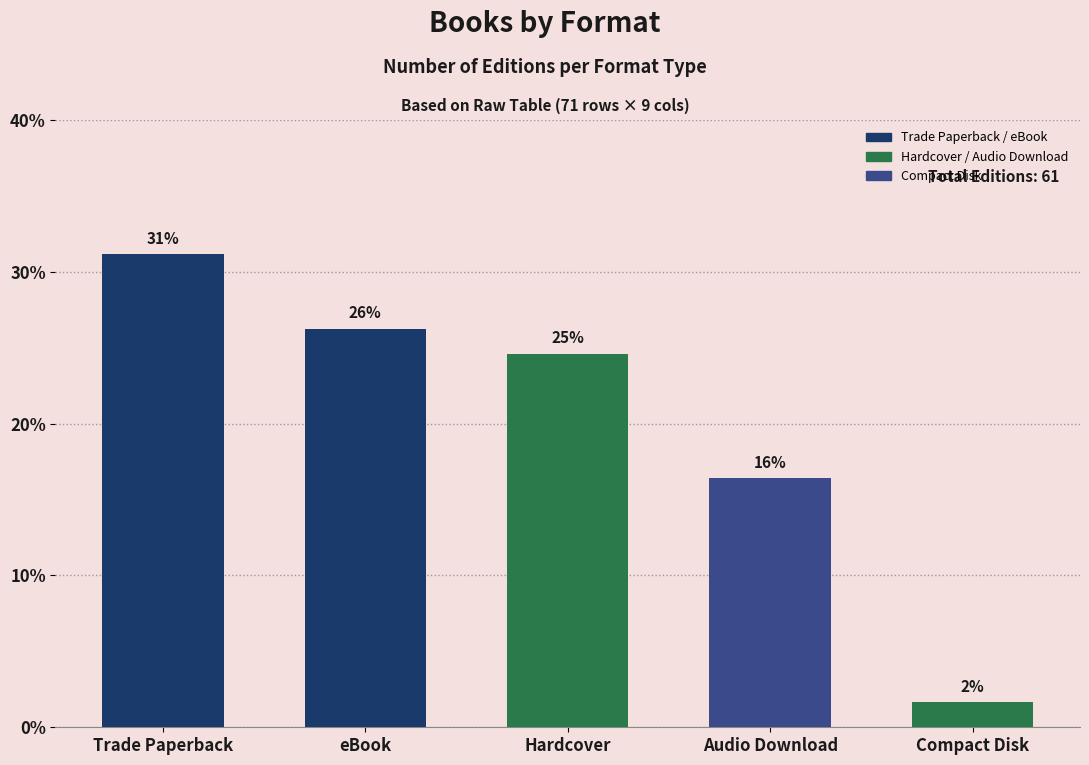

What is the change in value from Hardcover to Compact Disk?

-23.0